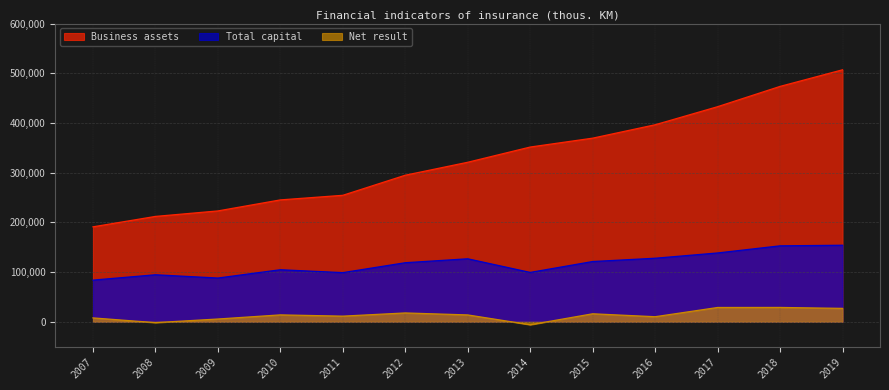

What value does the Business assets series have at 2017, to the nearest 100?

432700